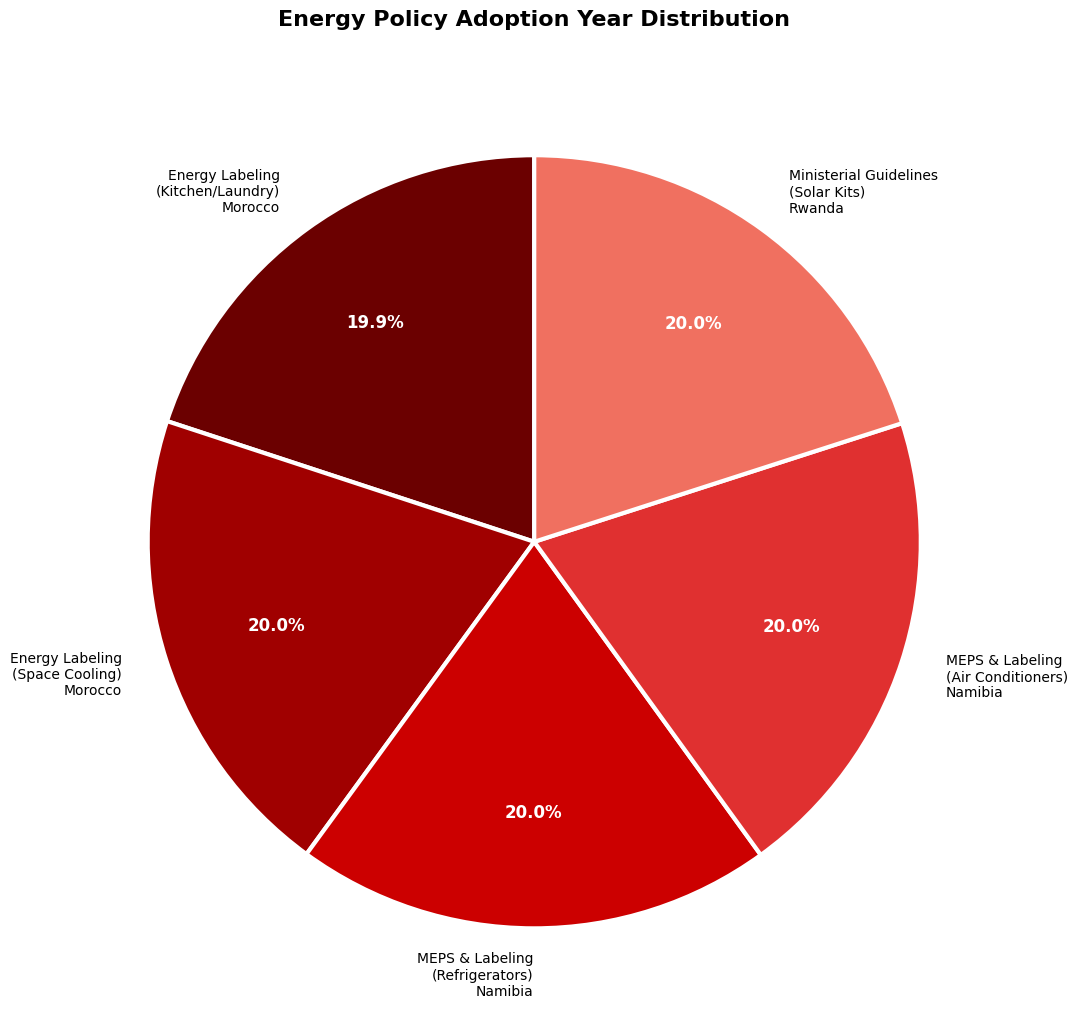

Combined, do Energy Labeling (Kitchen/Laundry) Morocco and MEPS & Labeling (Air Conditioners) Namibia account for over 50%?

No